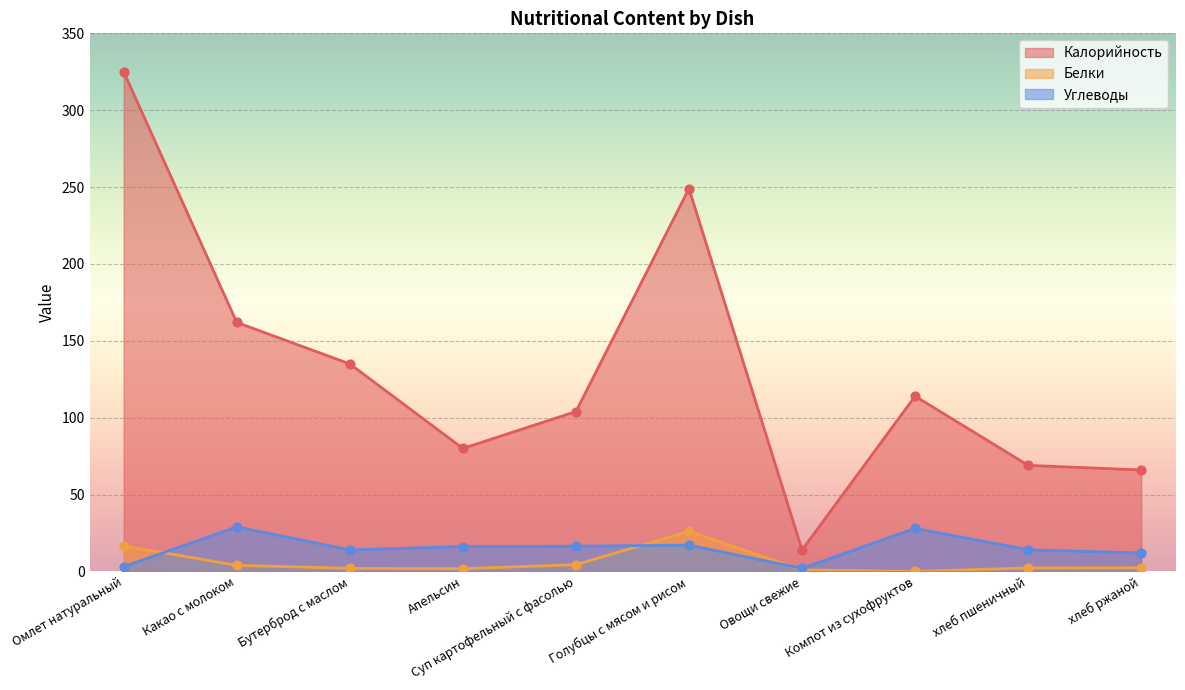

Which series has the largest total across all categories?

Калорийность